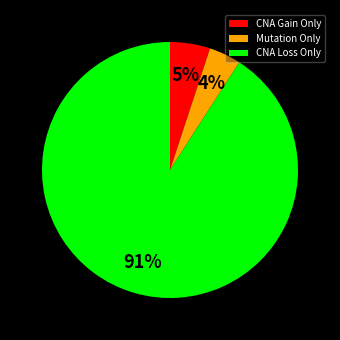

Rank the categories by value from lowest to highest.

Mutation Only, CNA Gain Only, CNA Loss Only